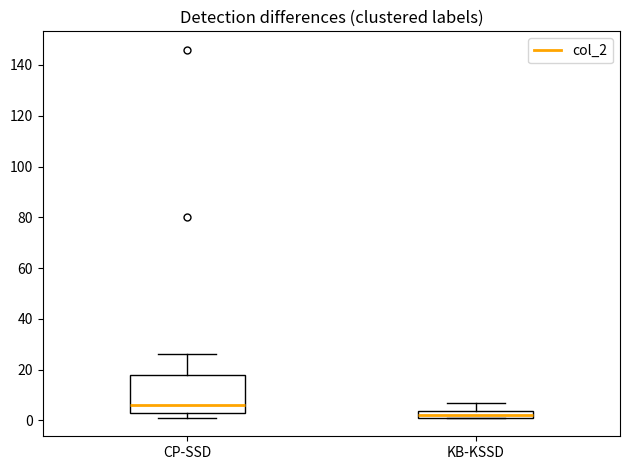

Which box's median line is the highest?

CP-SSD